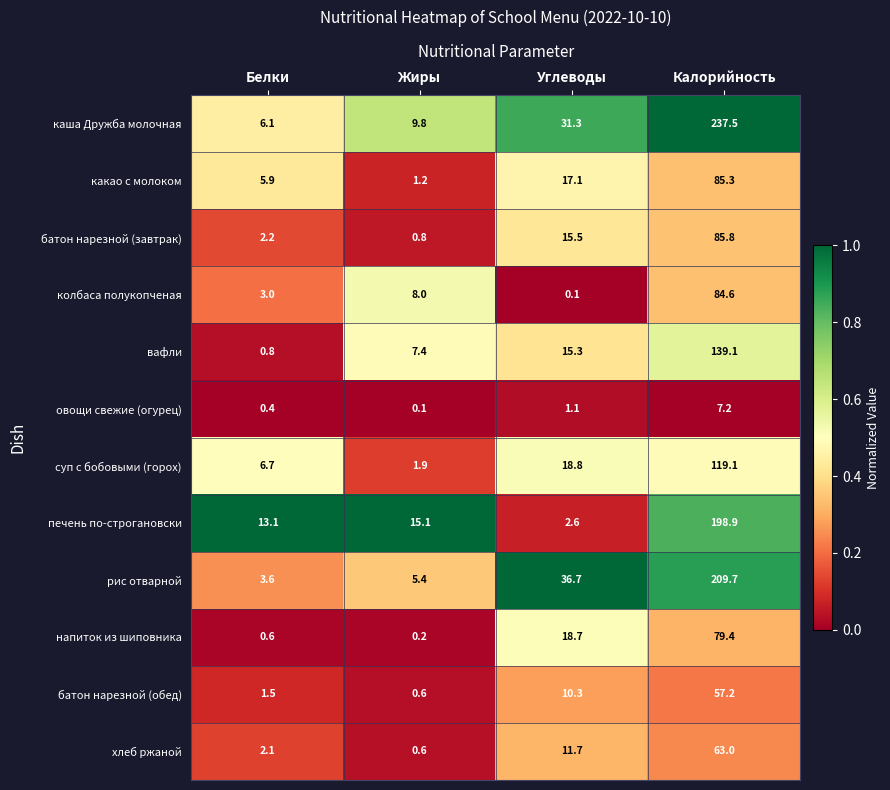

At which category is the sum across all series the highest?

Калорийность